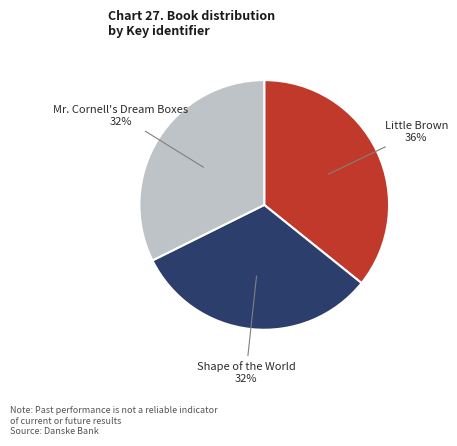

What is the largest slice in the pie chart?

Little Brown